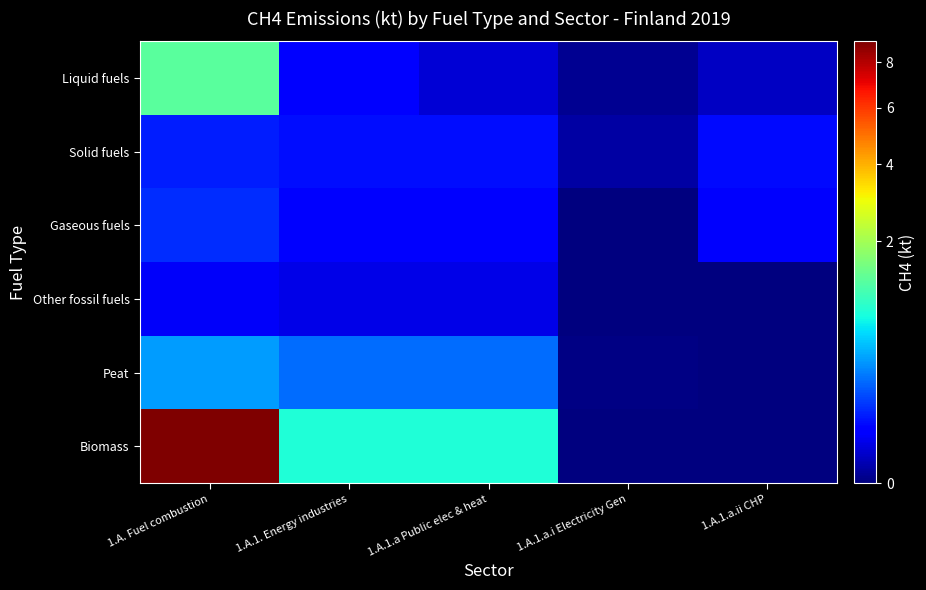

Which series has the largest total across all categories?

Biomass